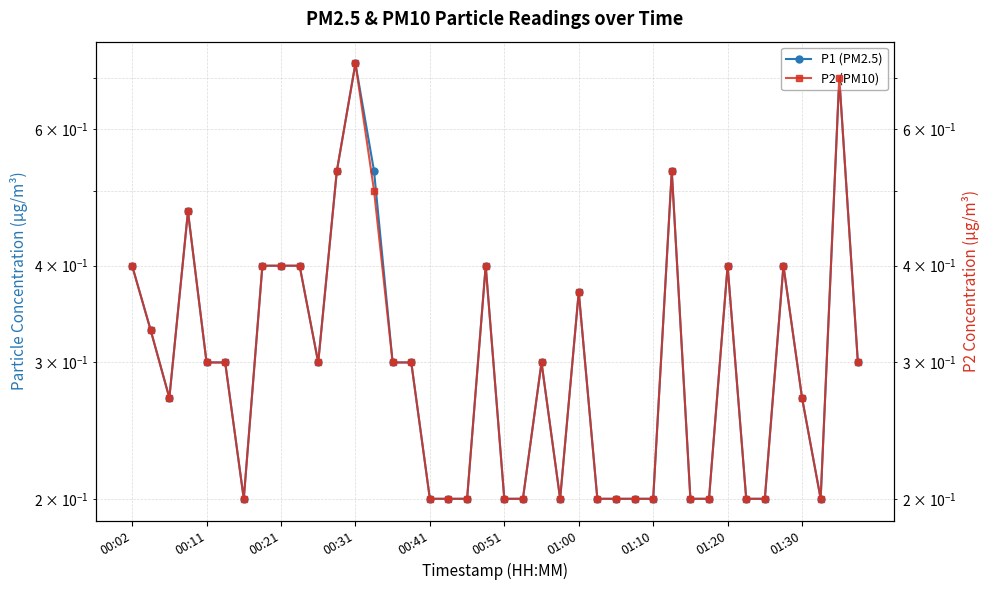

How many categories are shown in the chart?

40